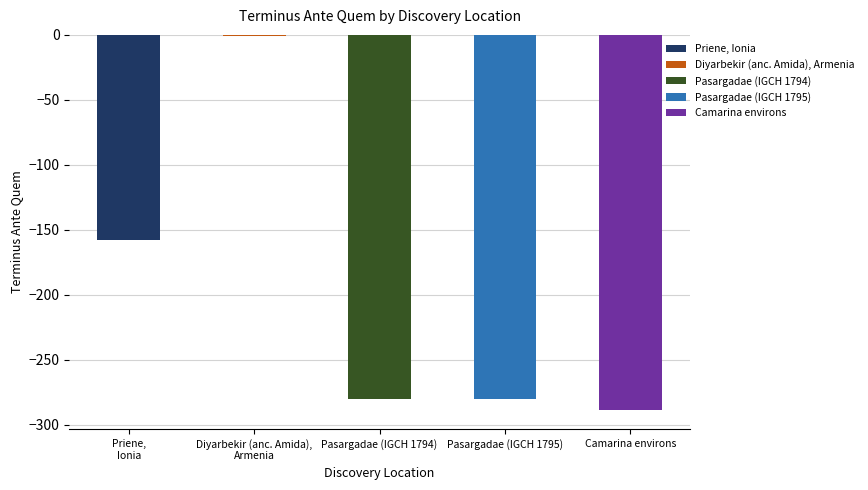

Reading right to left, extract all data points from this chart.

-289	-280	-280	-1	-158